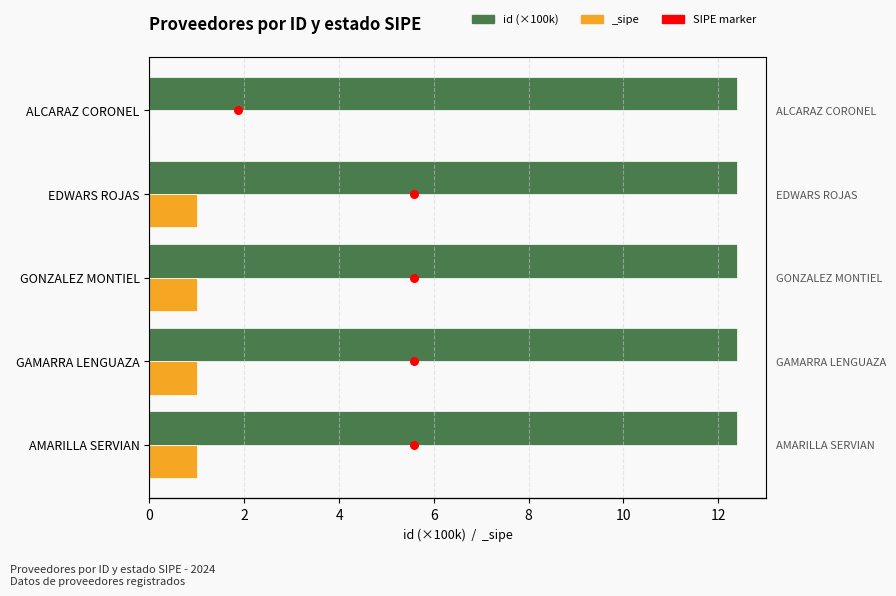

Which series has the widest spread of Y values?

SIPE marker